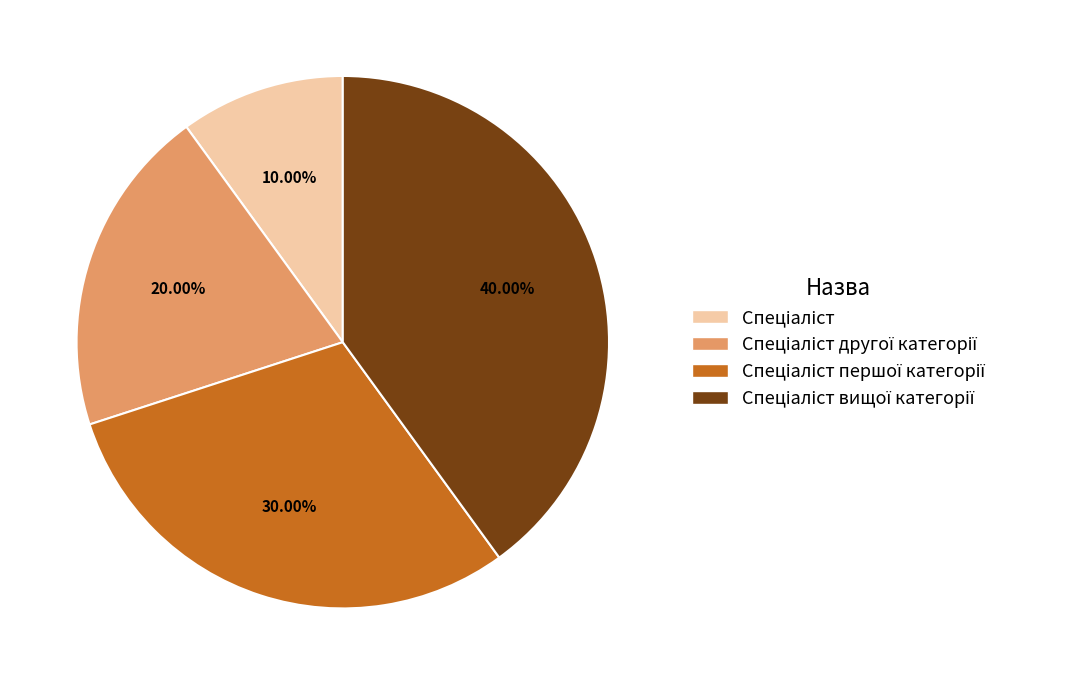

Is there a majority slice in this chart?

No